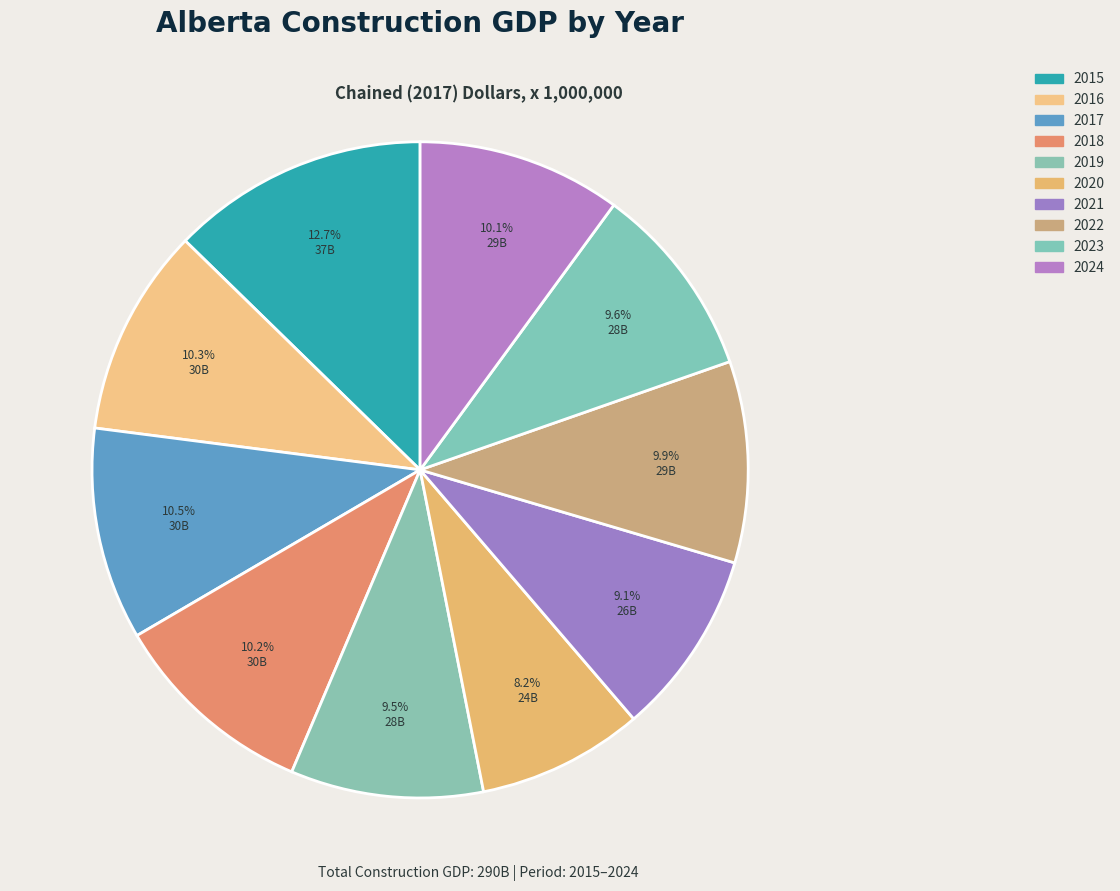

The 2024 slice represents 10% of the pie. True or false?

True